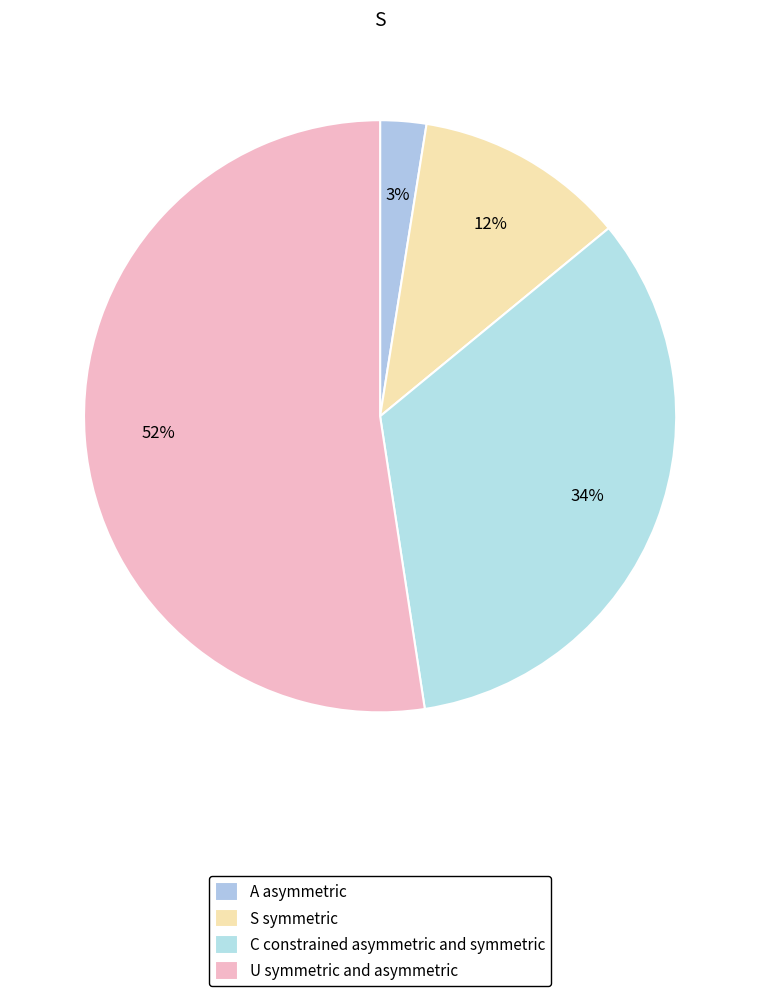

How many segments does this pie chart have?

4